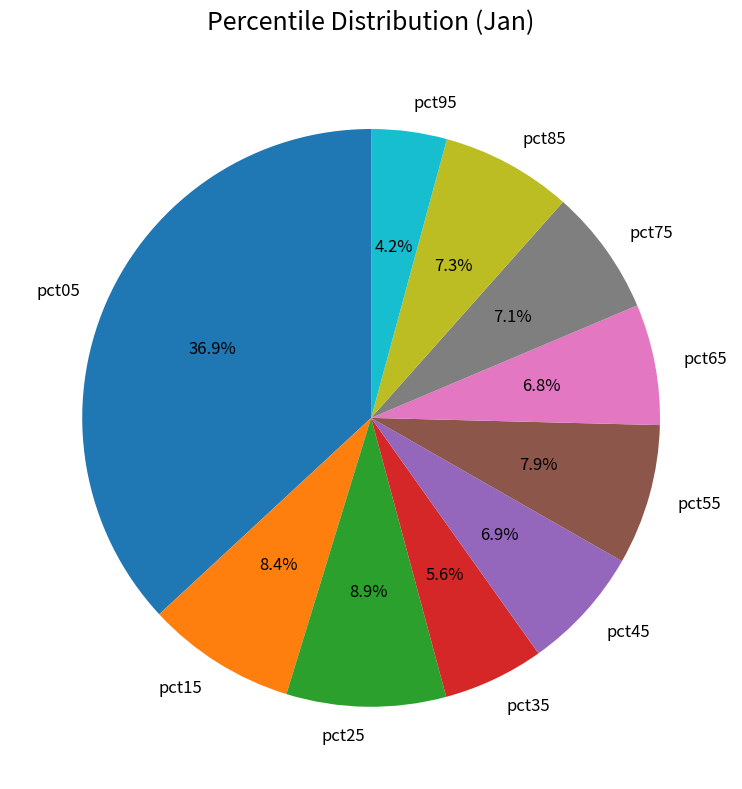

What is the smallest slice in the pie chart?

pct95